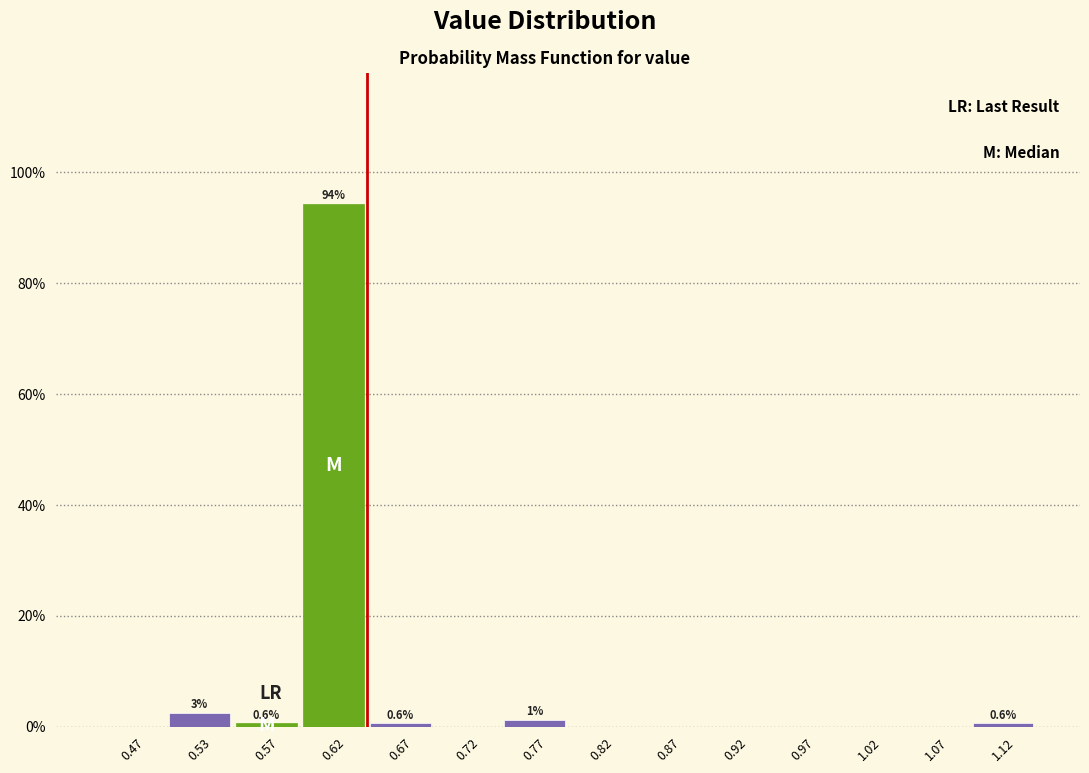

Which range on the x-axis has the tallest bar?

0.60 to 0.65